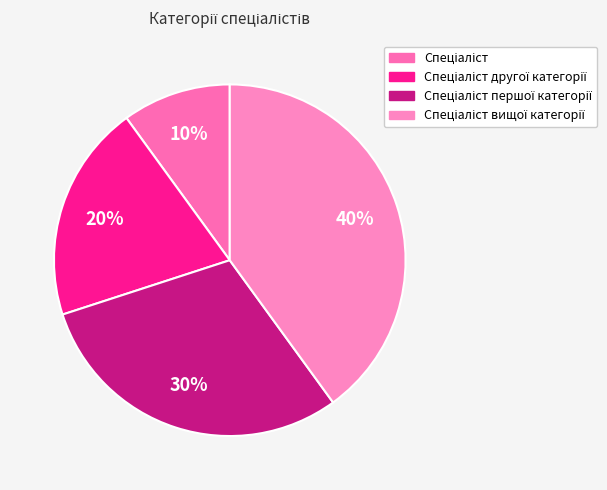

To the nearest percent, what is the difference between the largest and smallest slice percentages?

30%